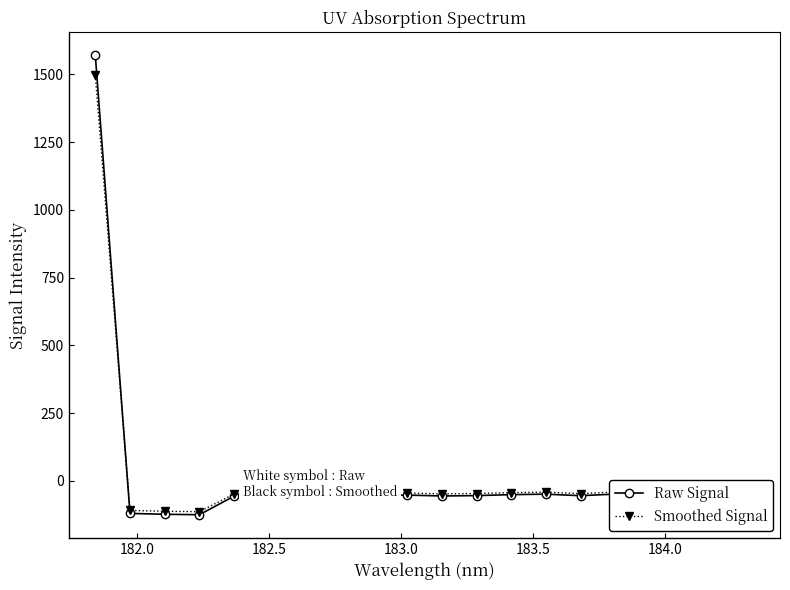

What is the highest value of the Raw Signal series?

1569.6